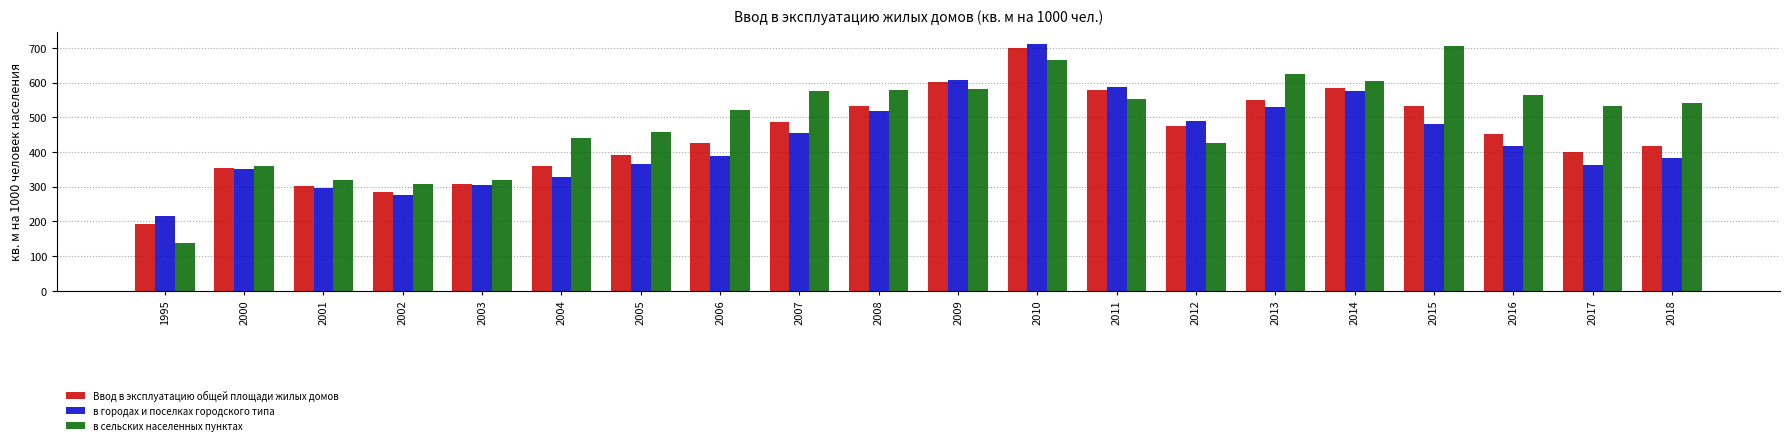

What is the average value of the в городах и поселках городского типа series?

432